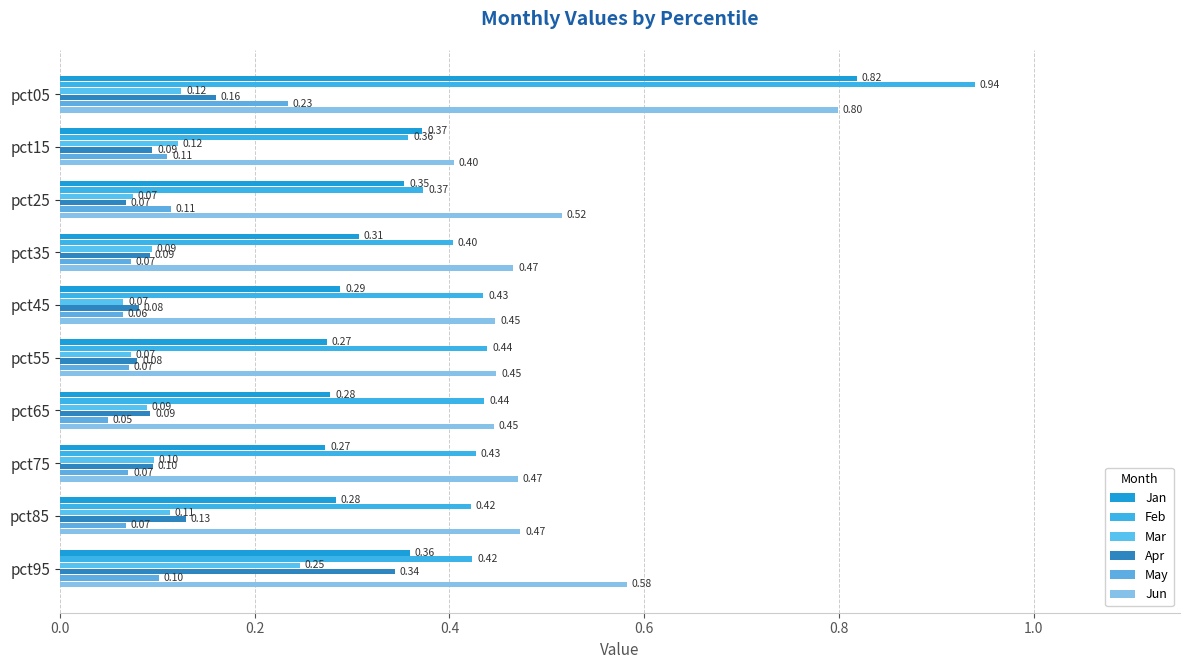

What are all the series names shown in the legend?

Jan, Feb, Mar, Apr, May, Jun